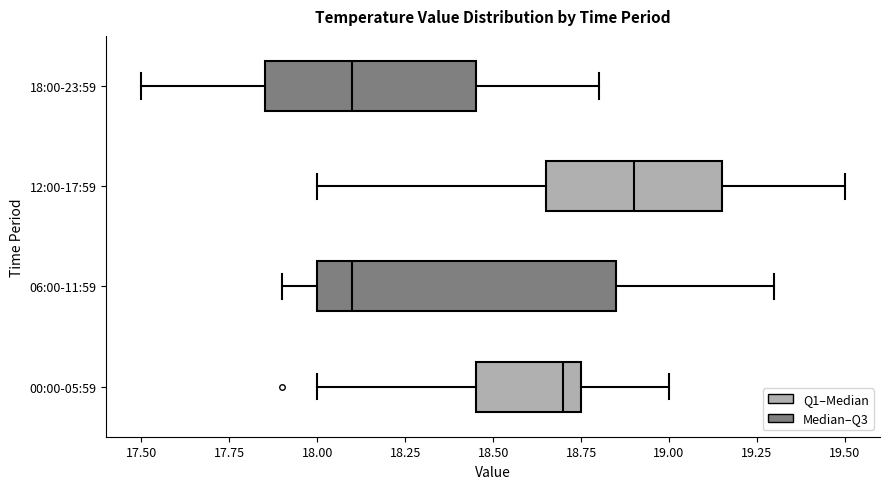

Reading bottom to top, transcribe this box plot: for each box, give where its median line is, the range the box spans, and where its two whiskers end, as read against the x-axis. The values are not printed on the chart, so give them approximately, as read against the axis.

00:00-05:59: median 18.70, box 18.45 to 18.75, whiskers 18.00 to 19.00
06:00-11:59: median 18.10, box 18.00 to 18.85, whiskers 17.90 to 19.30
12:00-17:59: median 18.90, box 18.65 to 19.15, whiskers 18.00 to 19.50
18:00-23:59: median 18.10, box 17.85 to 18.45, whiskers 17.50 to 18.80